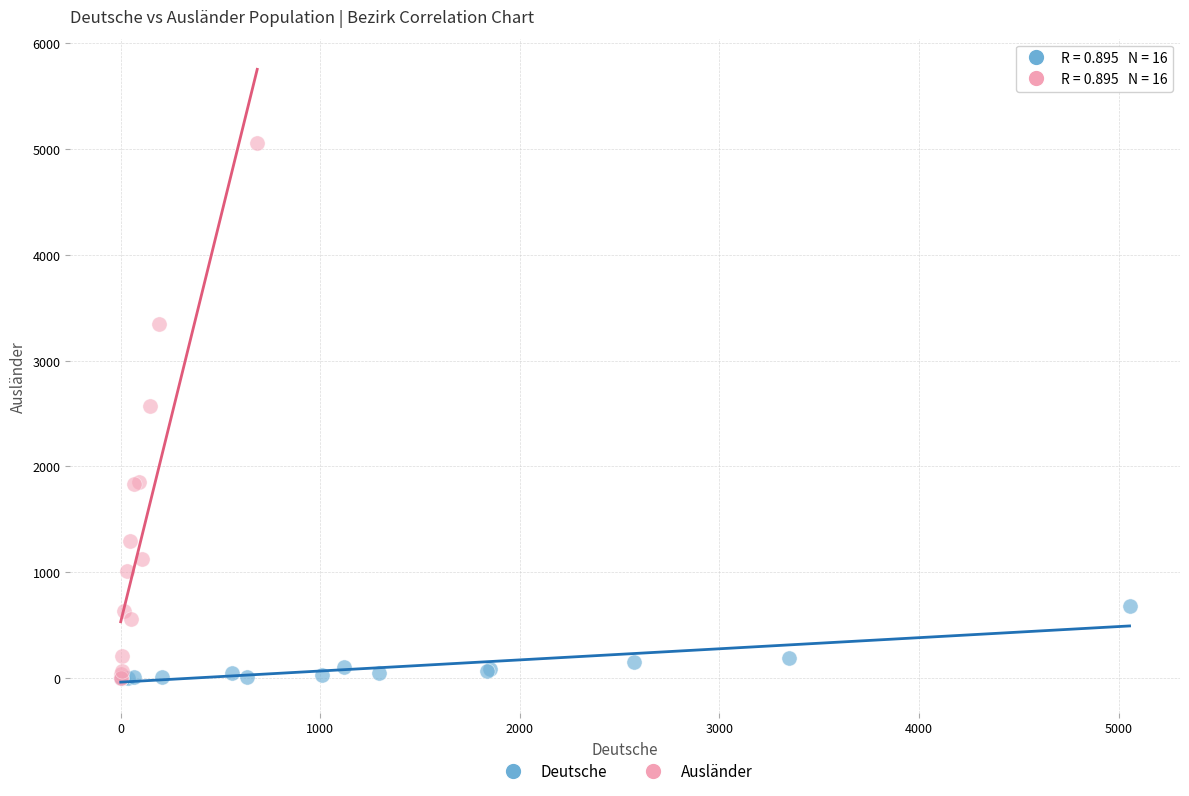

What are all the series names shown in the legend?

Deutsche, Ausländer